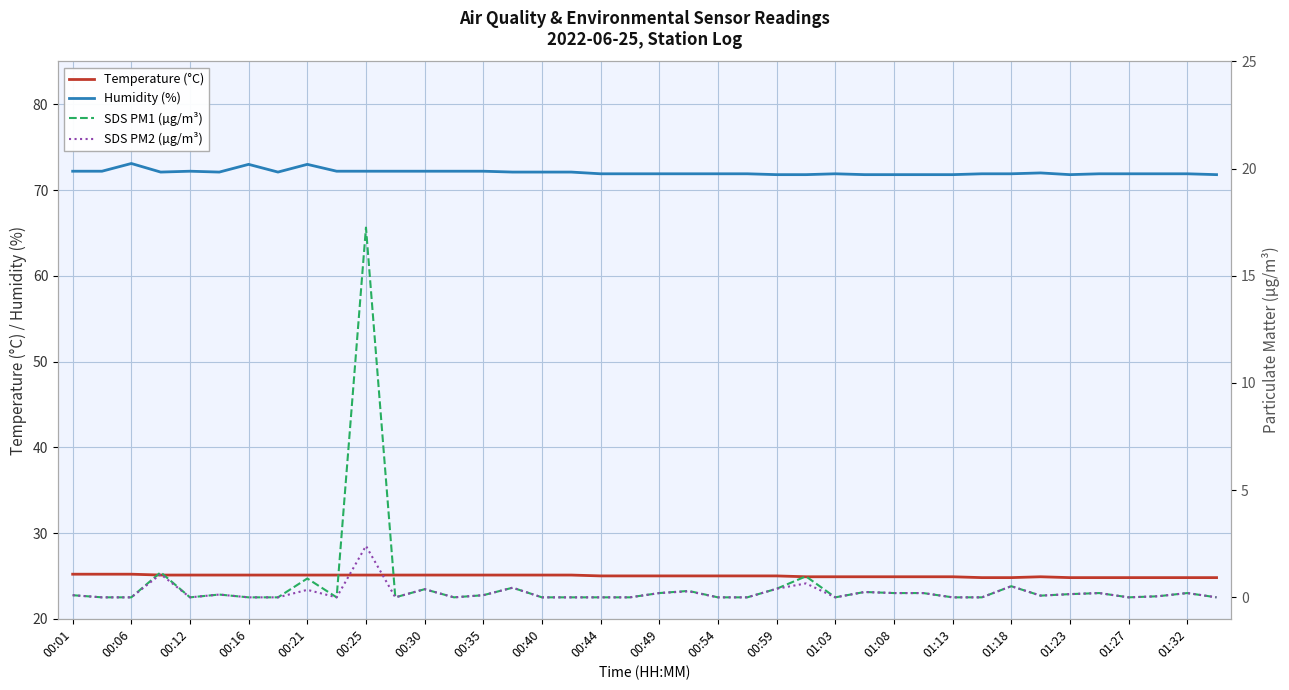

True or false: Temperature (°C) and Humidity (%) intersect in this chart.

False